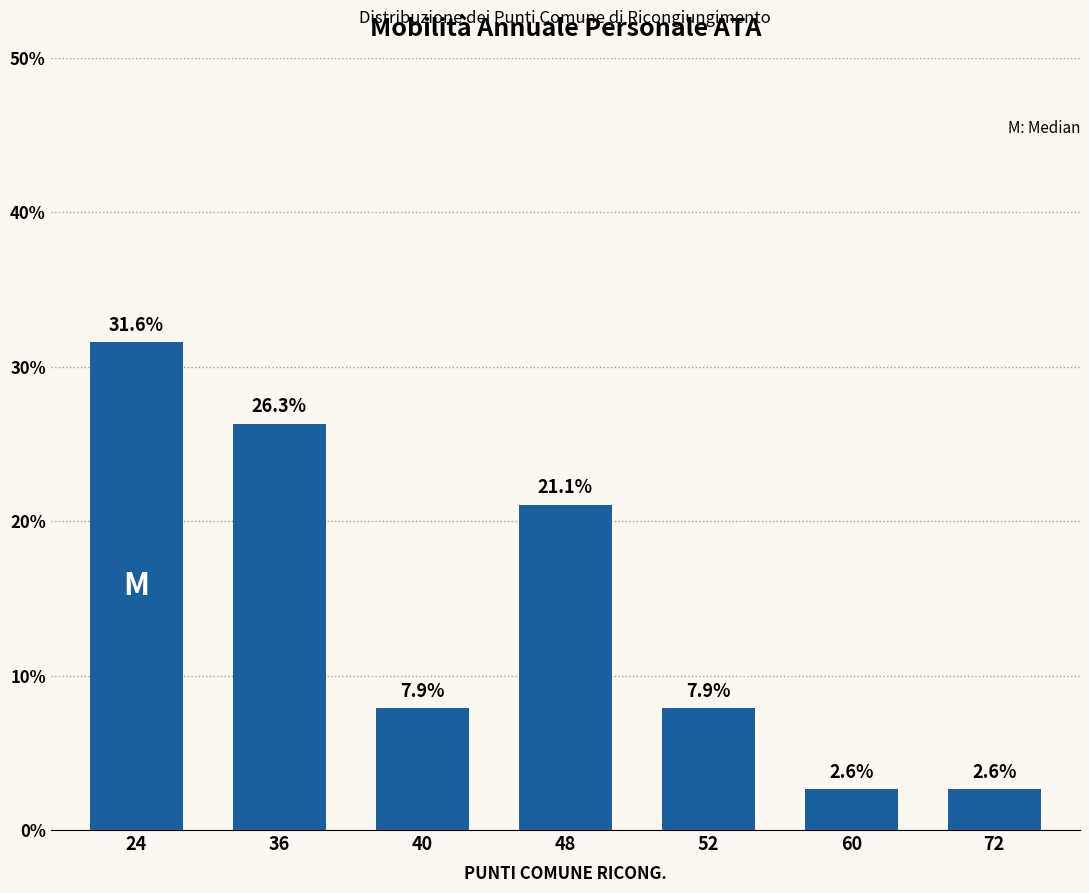

Reading left to right, what are all the values shown in this chart?

24=31.6	36=26.3	40=7.9	48=21.1	52=7.9	60=2.6	72=2.6